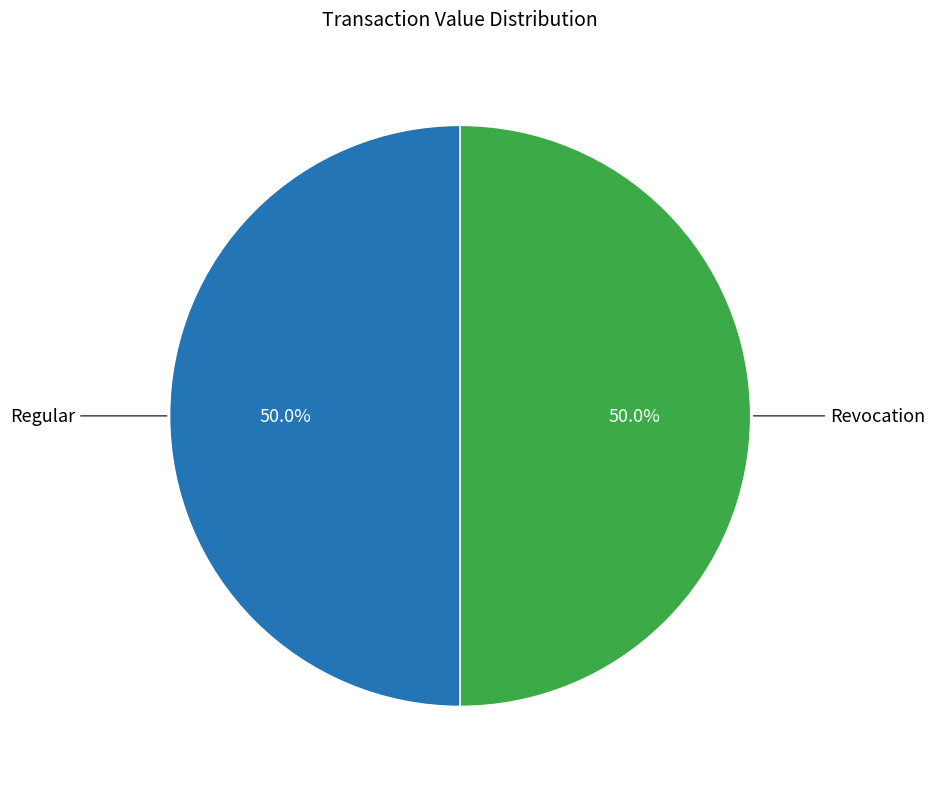

Approximately how many times larger is the value at Revocation compared to Regular?

1.0